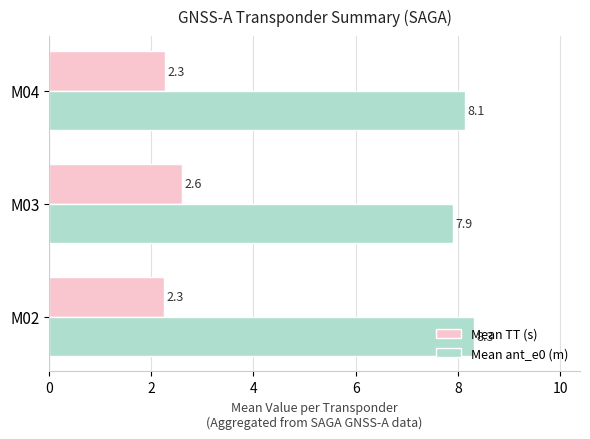

Which series has the largest total across all categories?

Mean ant_e0 (m)